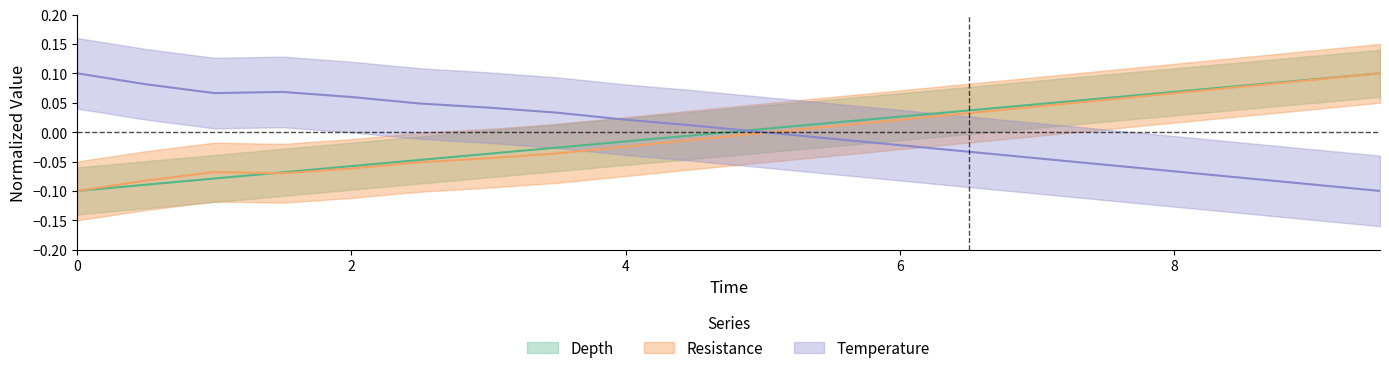

Which has a higher value, 0 or 2?

2